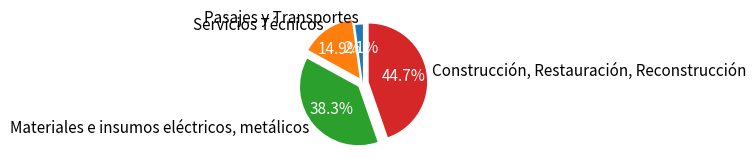

Is there any slice that represents more than half of the pie?

No